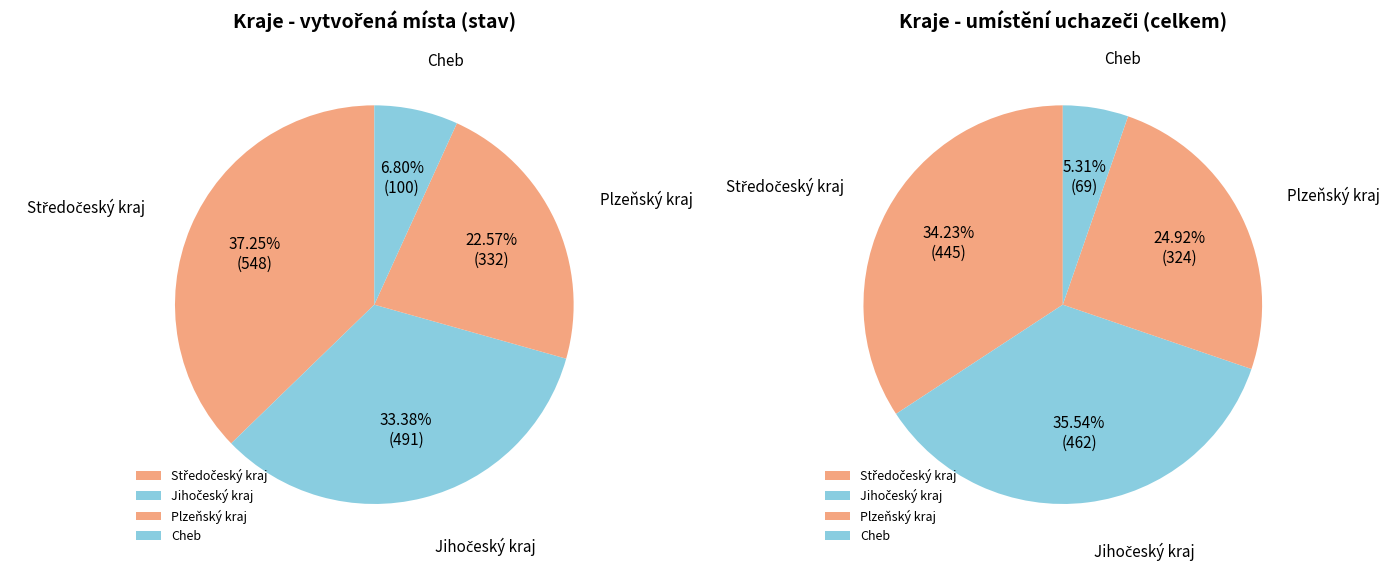

Does any single category account for the majority?

No